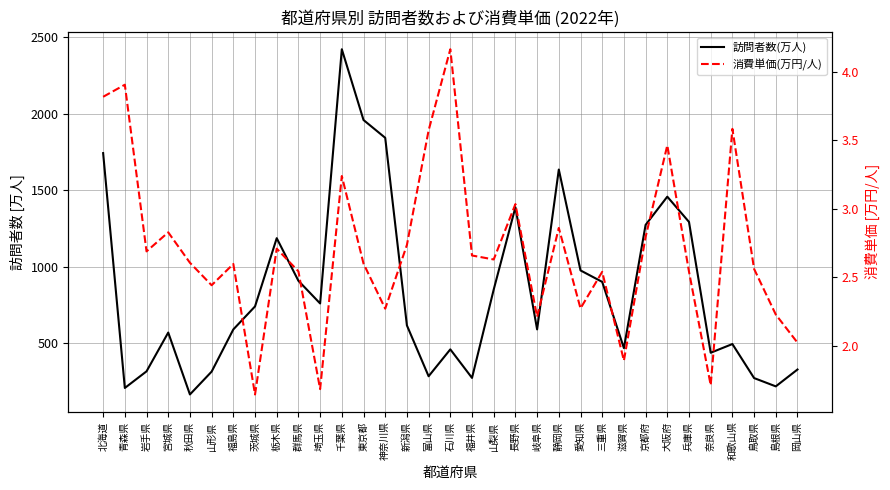

Rank the series by their maximum value, from lowest to highest.

消費単価(万円/人), 訪問者数(万人)